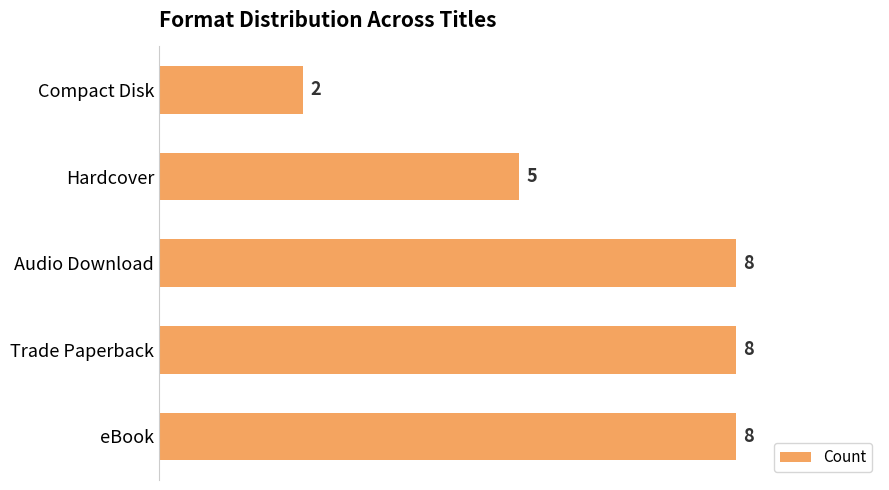

What is the greatest value displayed?

8